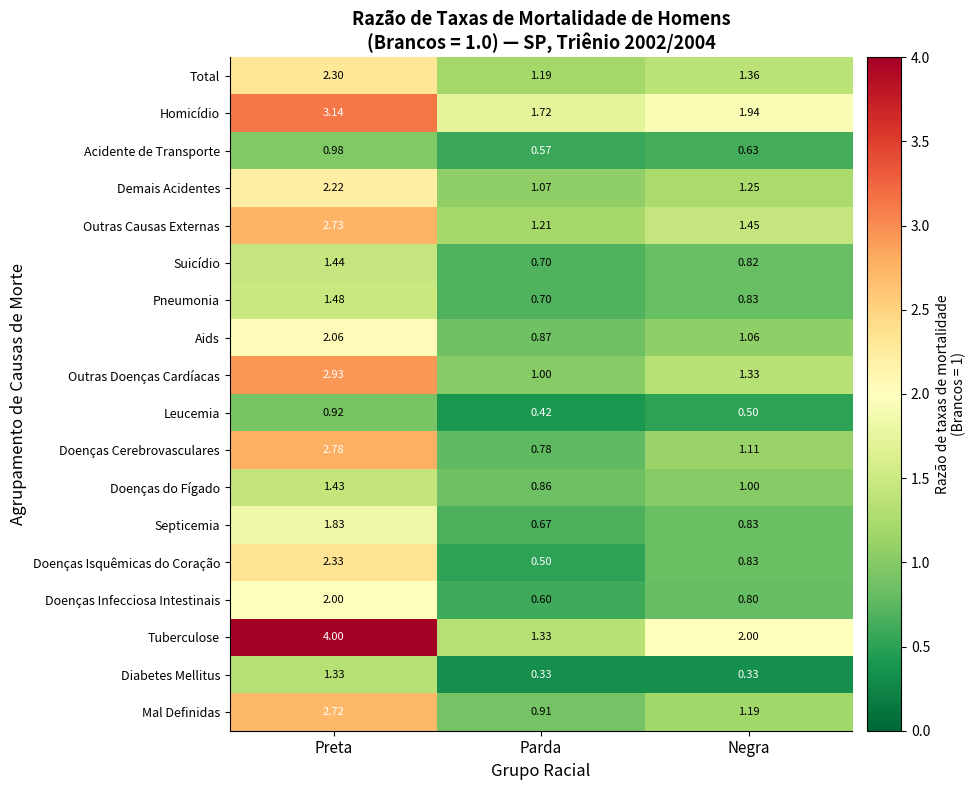

Which series changed the most between Parda and Negra?

Tuberculose